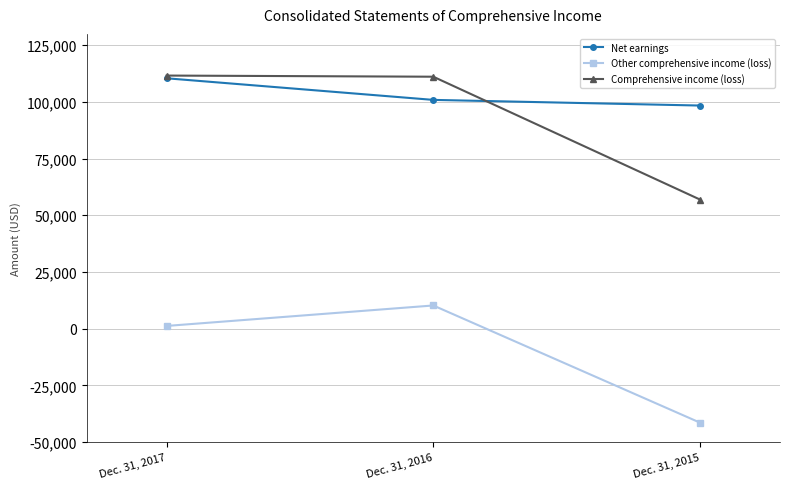

What is the average value of the Comprehensive income (loss) series?

93224